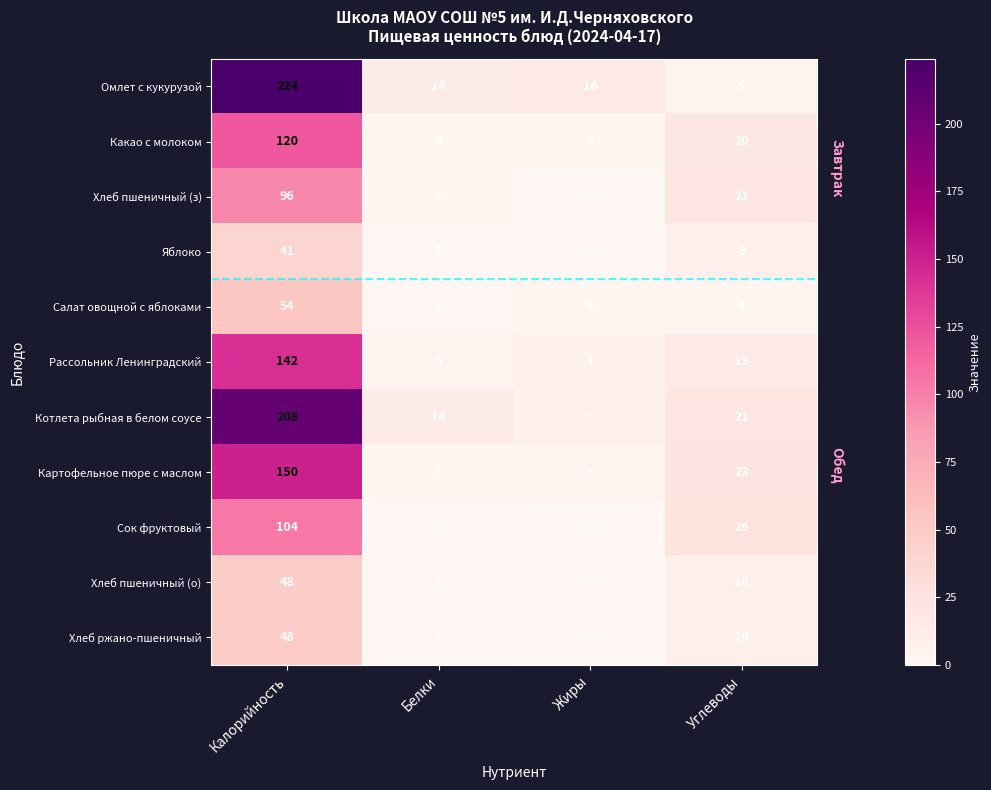

What is the maximum value shown in the chart?

224